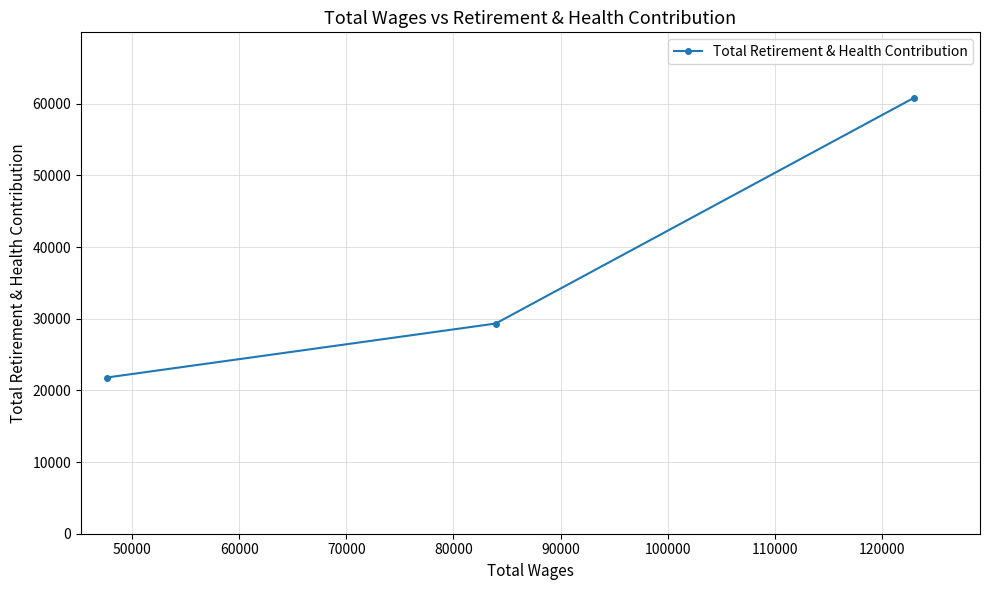

What is the smallest value displayed?

21786.3